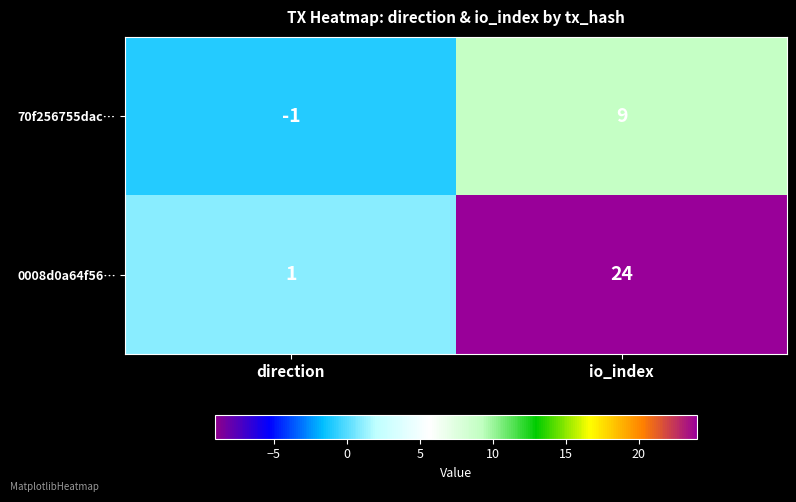

Which category has the lowest value in the 0008d0a64f56… series?

direction